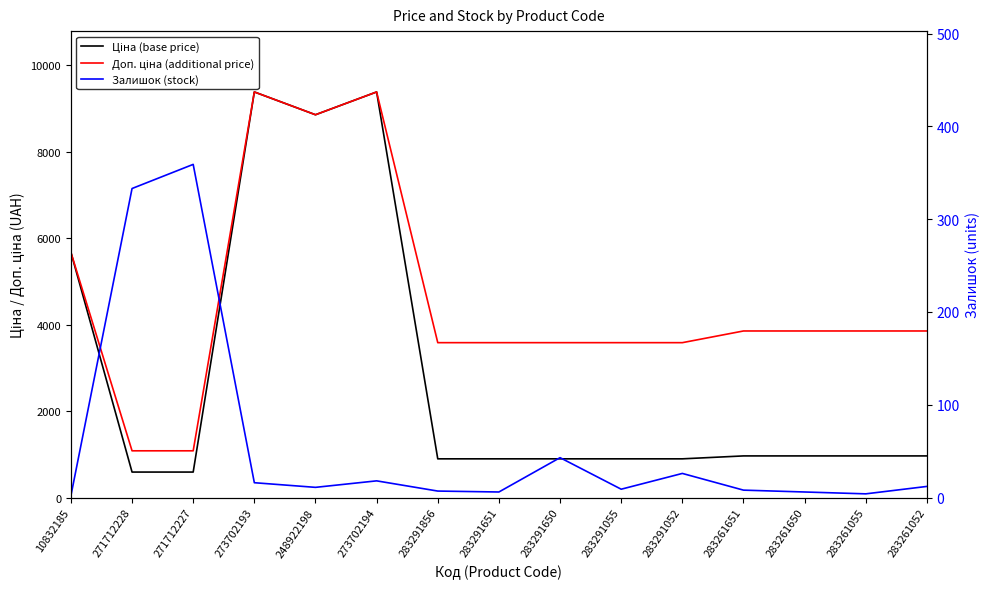

Is it true that Доп. ціна (additional price) equals 3854.0 at 283261055?

True